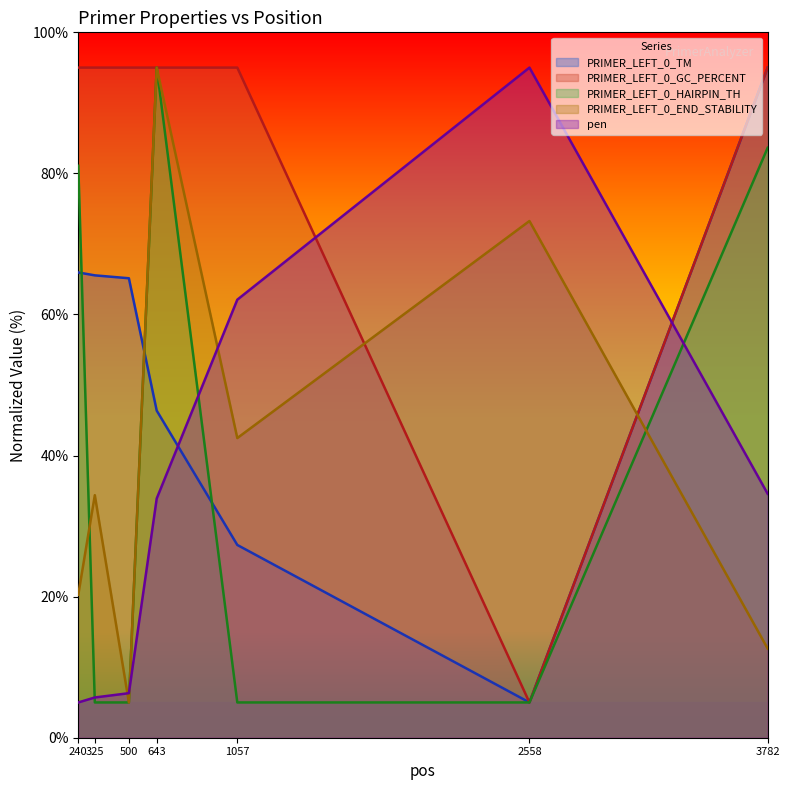

The value of PRIMER_LEFT_0_TM at 240 is 66.0. True or false?

True